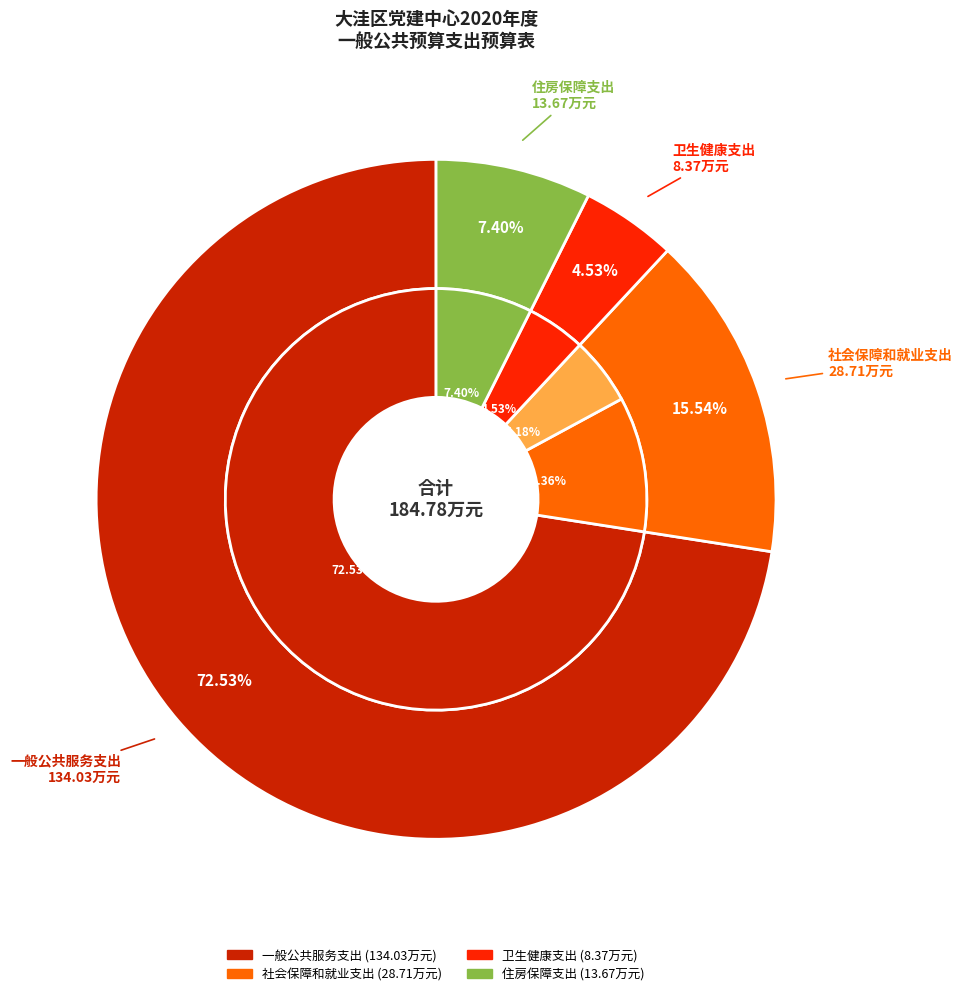

To the nearest percent, what is the difference between the largest and smallest slice percentages?

68%